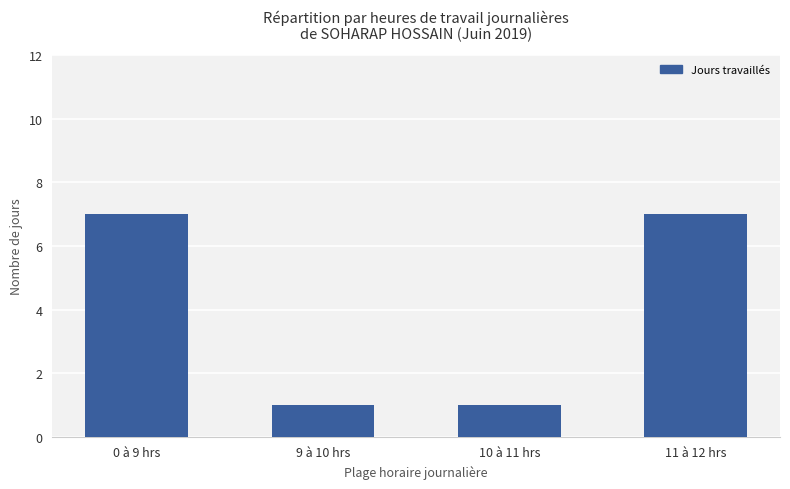

Reading left to right, extract all data points from this chart.

0 à 9 hrs=7	9 à 10 hrs=1	10 à 11 hrs=1	11 à 12 hrs=7